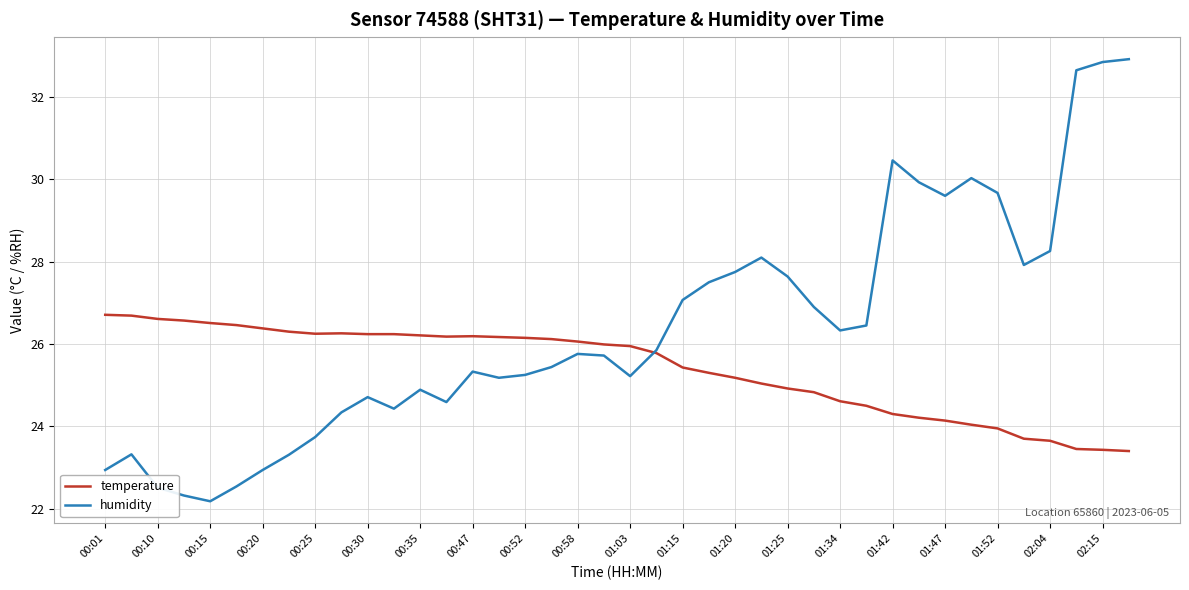

What are all the series names shown in the legend?

temperature, humidity